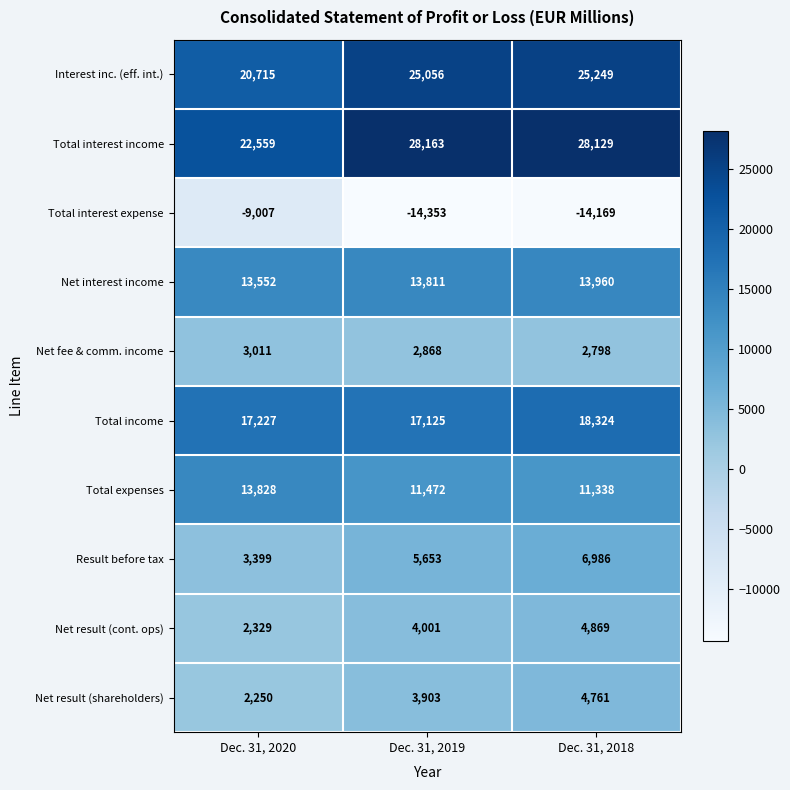

At Dec. 31, 2019, list the series in order from largest to smallest.

Total interest income, Interest inc. (eff. int.), Total income, Net interest income, Total expenses, Result before tax, Net result (cont. ops), Net result (shareholders), Net fee & comm. income, Total interest expense